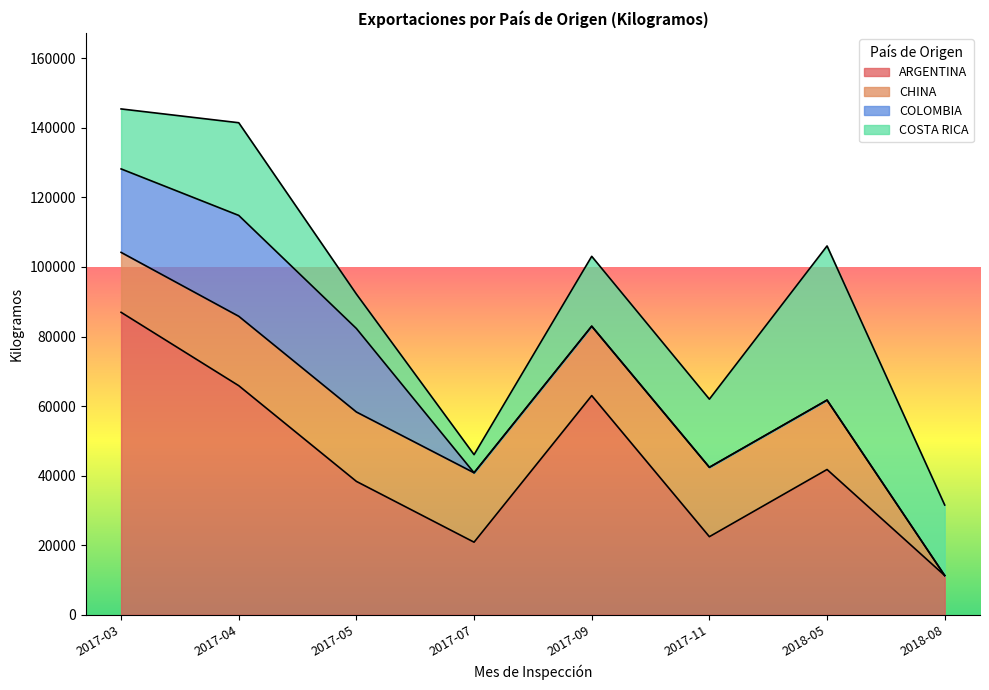

How many lines are shown in the chart?

4